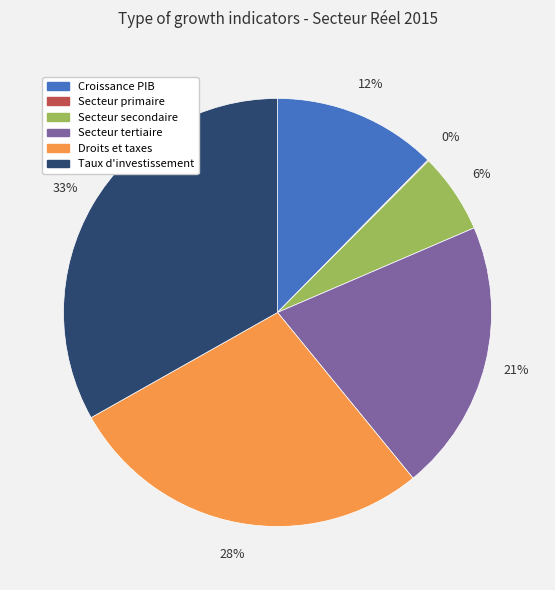

To the nearest percent, what is the difference between the largest and smallest slice percentages?

33%